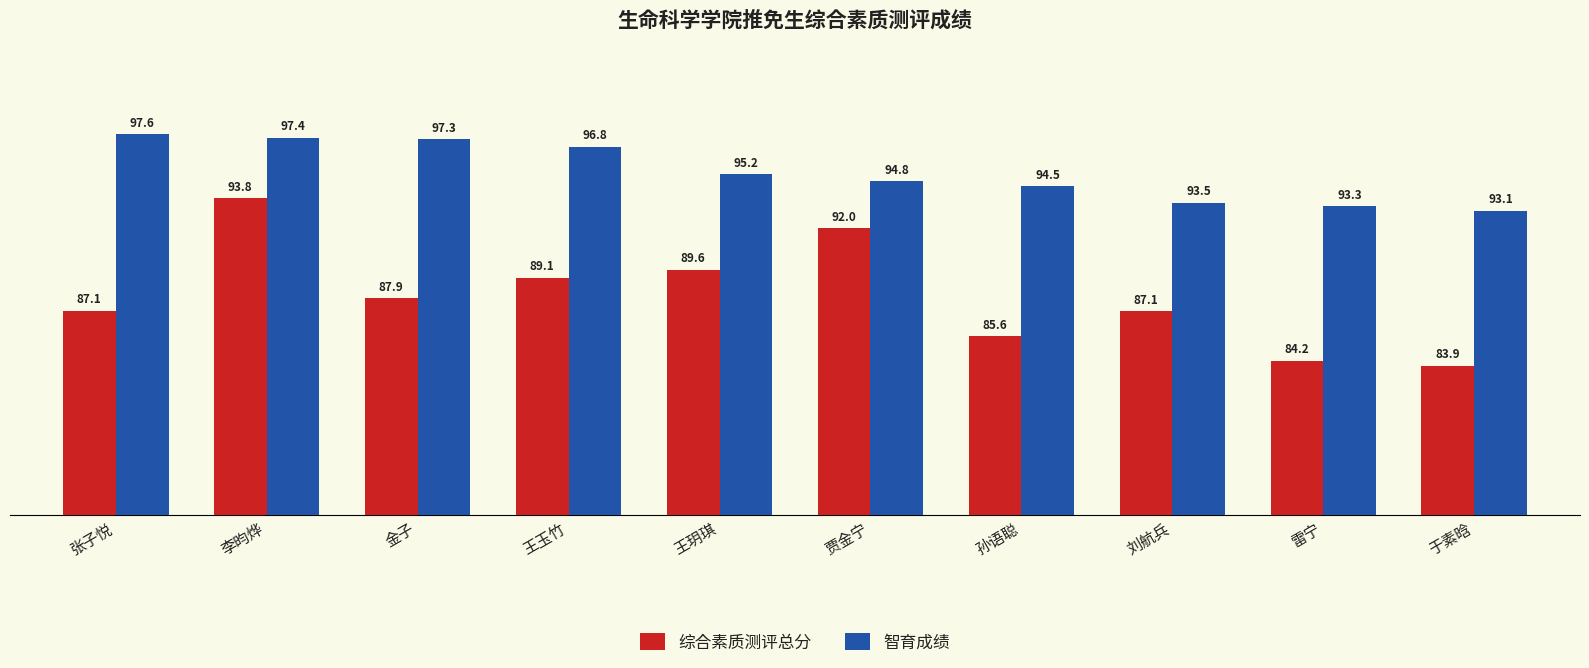

Which label corresponds to the smallest value in the chart?

于素晗